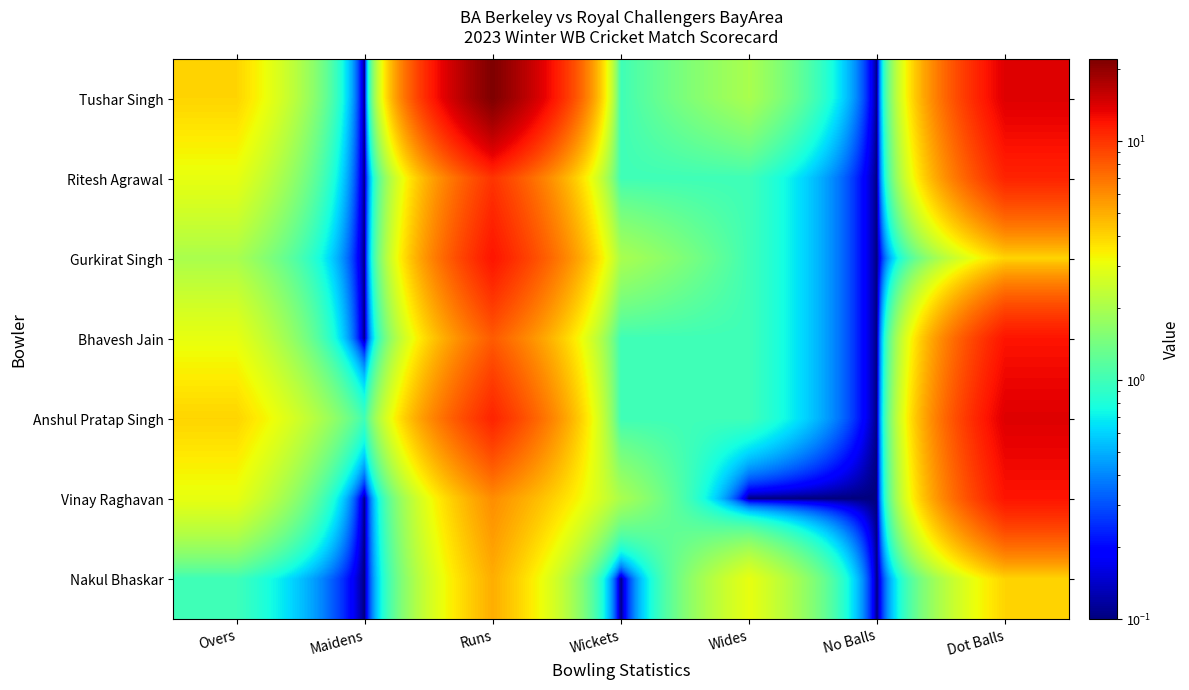

Reading left to right, transcribe all the data shown in this chart.

Tushar Singh: Overs=4.0	Maidens=0.1	Runs=22.0	Wickets=1.0	Wides=2.0	No Balls=0.1	Dot Balls=14.0
Ritesh Agrawal: Overs=3.0	Maidens=0.1	Runs=10.0	Wickets=1.0	Wides=1.0	No Balls=0.1	Dot Balls=11.0
Gurkirat Singh: Overs=2.0	Maidens=0.1	Runs=12.0	Wickets=2.0	Wides=1.0	No Balls=0.1	Dot Balls=4.0
Bhavesh Jain: Overs=3.0	Maidens=0.1	Runs=8.0	Wickets=1.0	Wides=1.0	No Balls=0.1	Dot Balls=12.0
Anshul Pratap Singh: Overs=4.0	Maidens=1.0	Runs=11.0	Wickets=1.0	Wides=1.0	No Balls=0.1	Dot Balls=14.0
Vinay Raghavan: Overs=3.0	Maidens=0.1	Runs=6.0	Wickets=2.0	Wides=0.1	No Balls=0.1	Dot Balls=12.0
Nakul Bhaskar: Overs=1.0	Maidens=0.1	Runs=5.0	Wickets=0.1	Wides=3.0	No Balls=0.1	Dot Balls=4.0